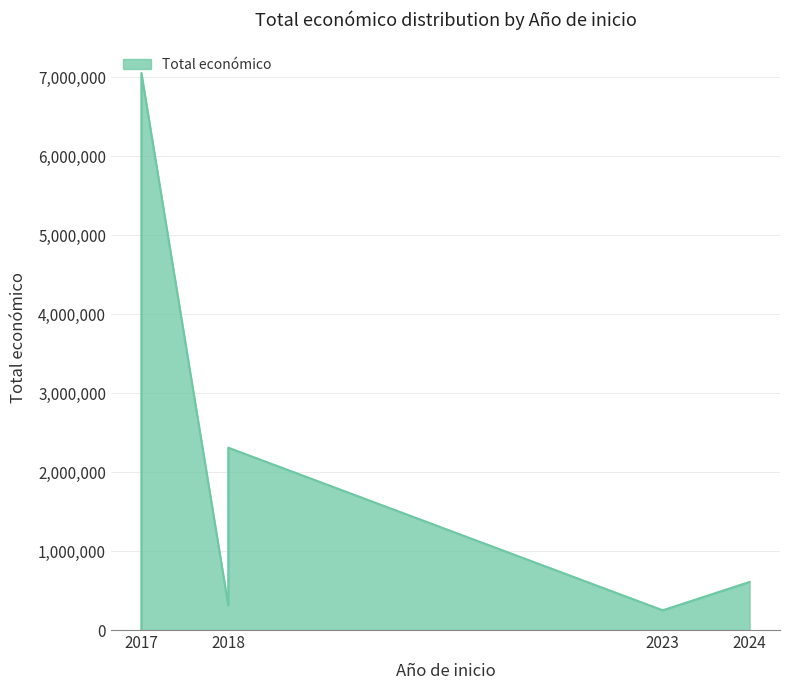

How many lines are shown in the chart?

1